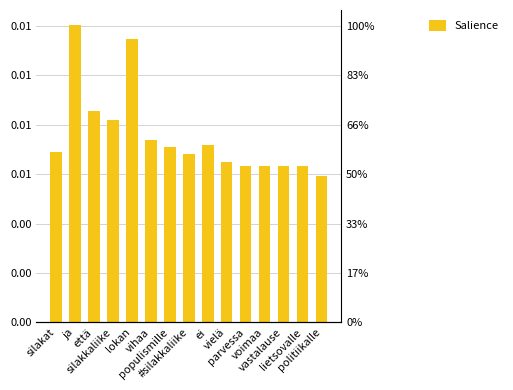

The value at ei is 0.0. True or false?

True